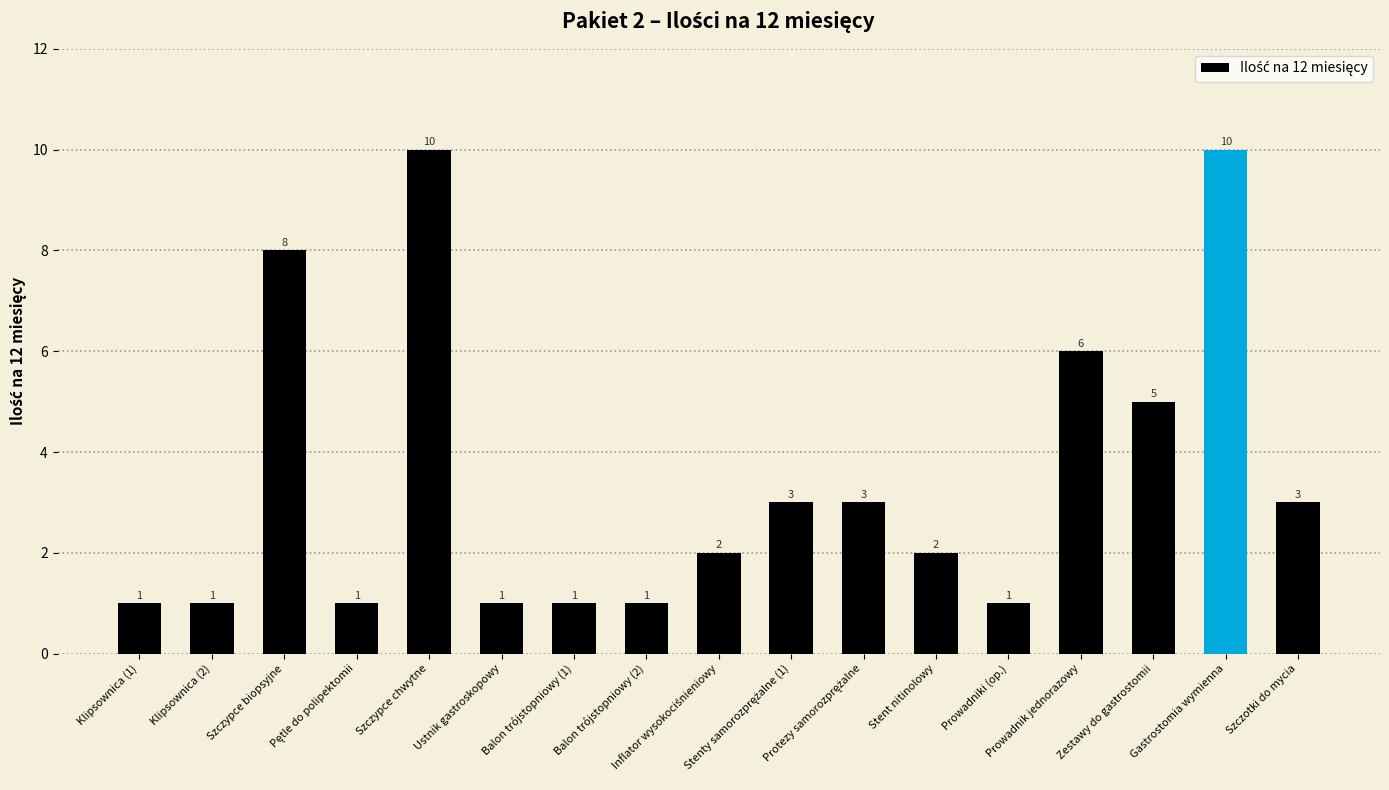

How many values are below 2?

7